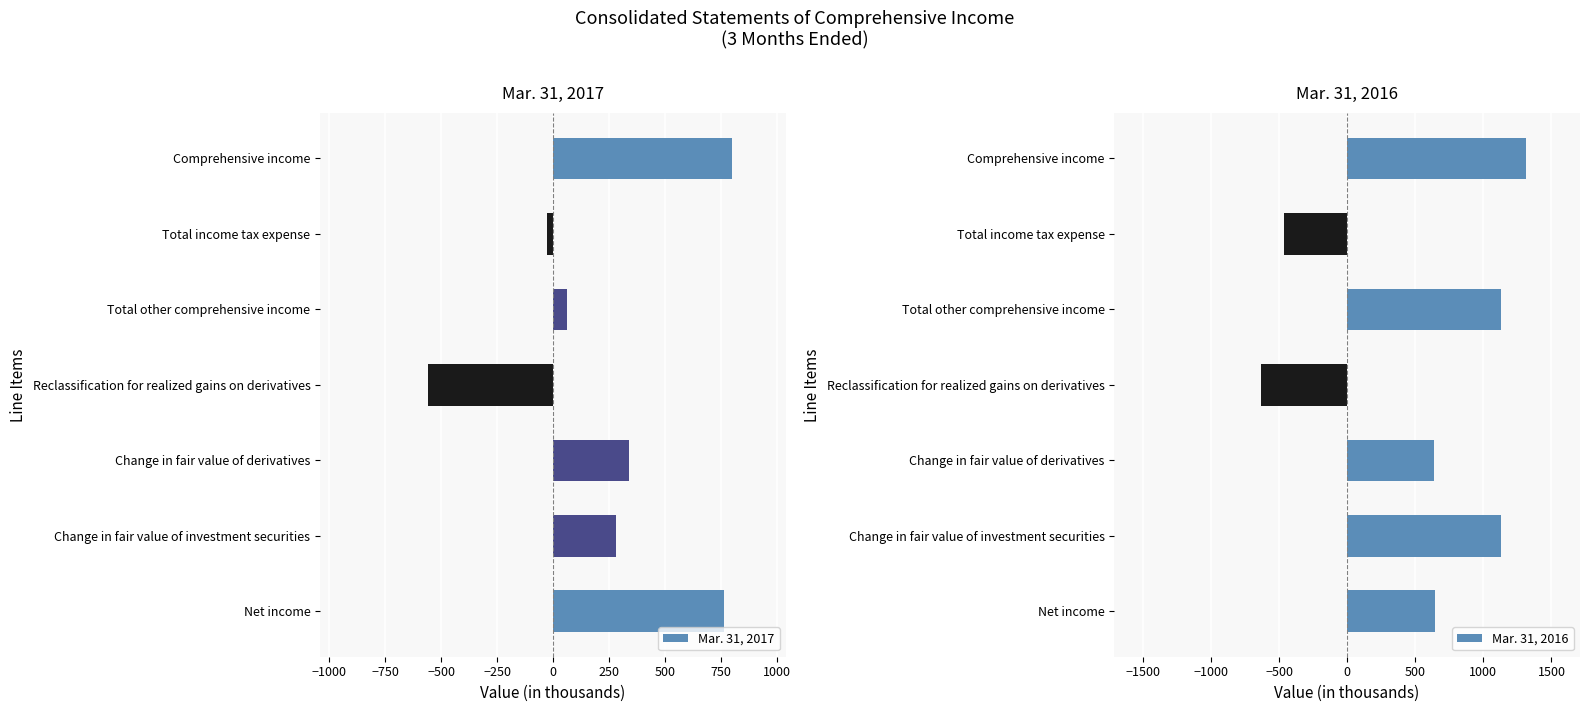

What is the value of the Mar. 31, 2016 bar at the 4th from the left?

-635